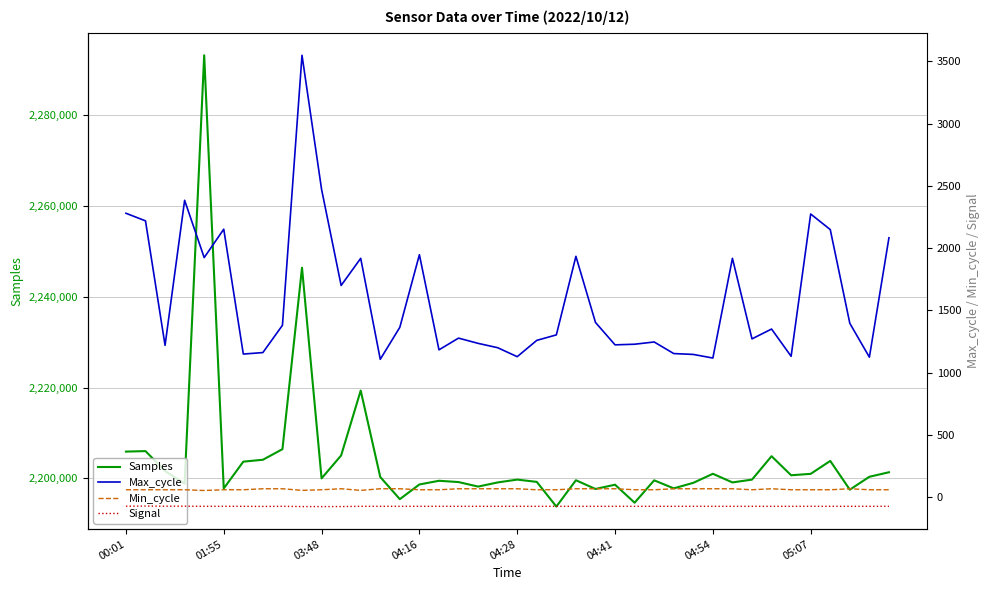

True or false: Signal and Max_cycle cross at least once.

False